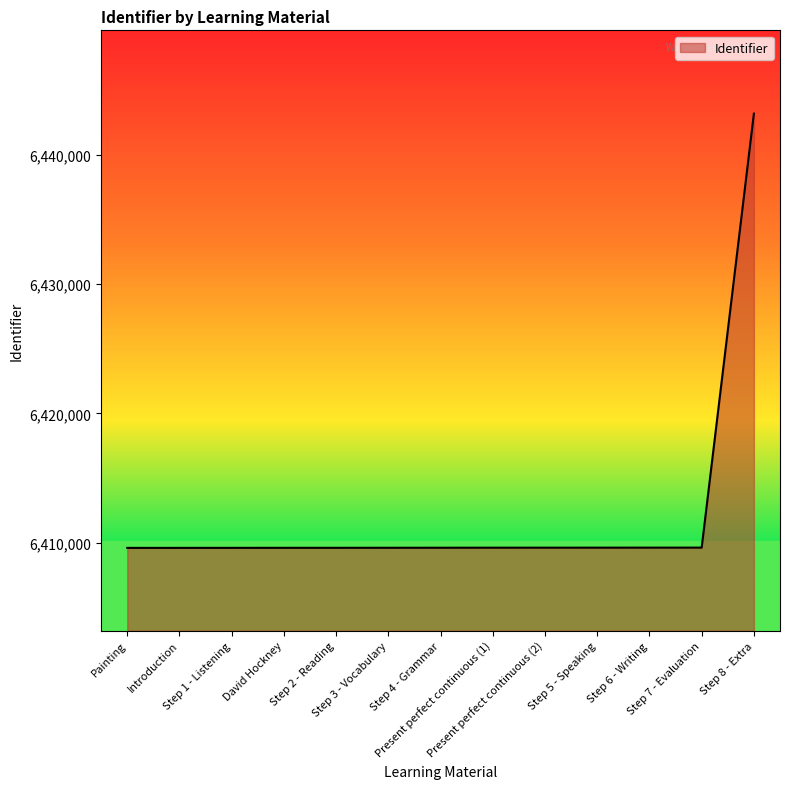

What is the difference between the maximum and minimum values?

33600